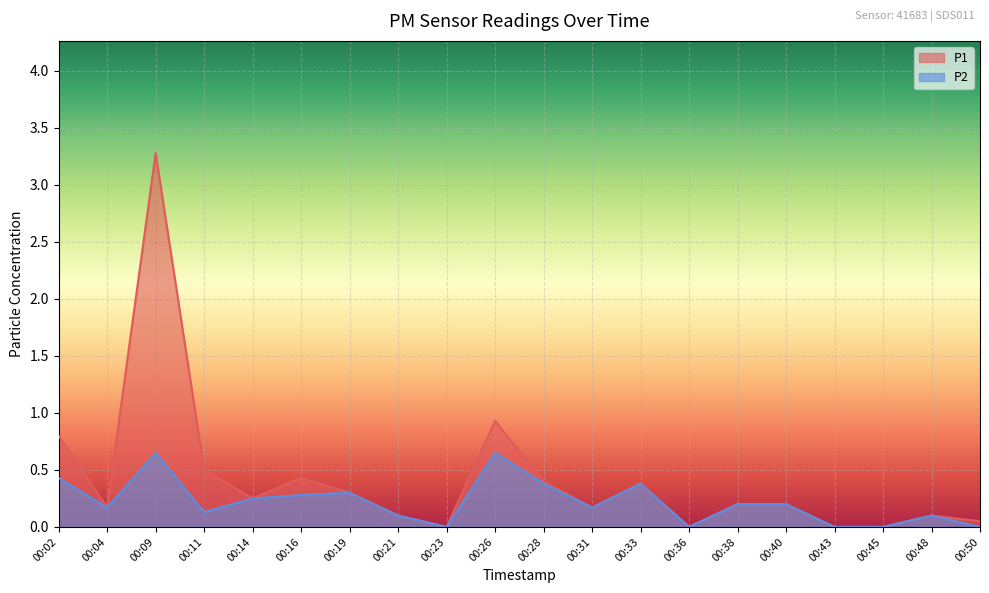

What is the greatest value displayed?

3.3